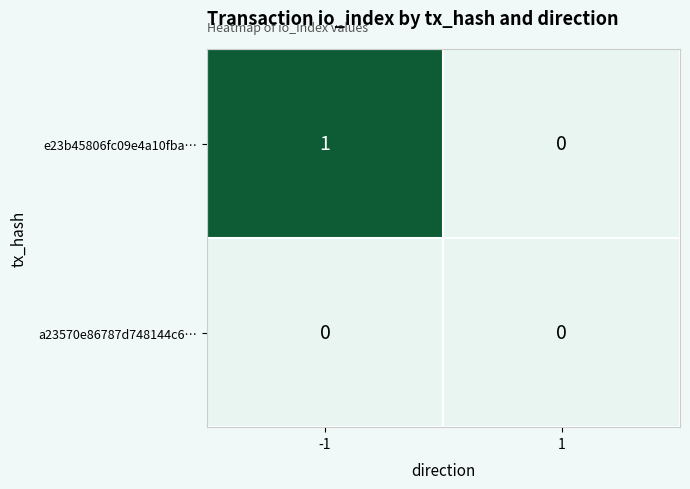

Which series has the largest total across all categories?

e23b45806fc09e4a10fba…